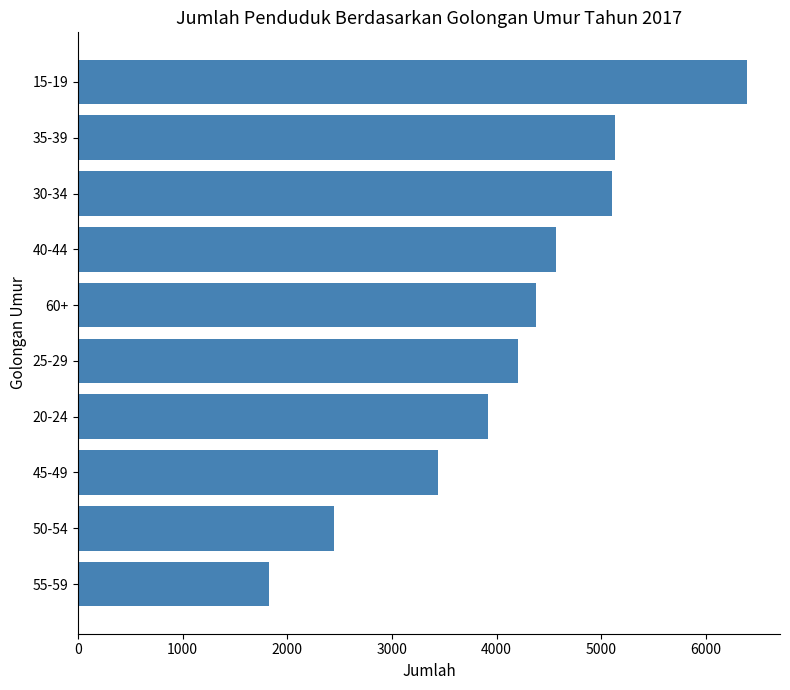

What is the change in value from 35-39 to 25-29?

-925